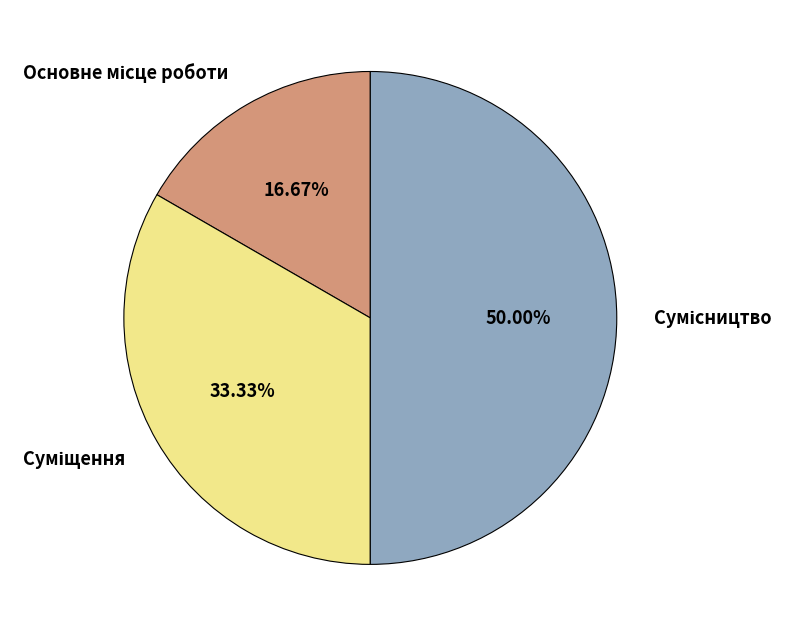

How many slices are in this pie chart?

3